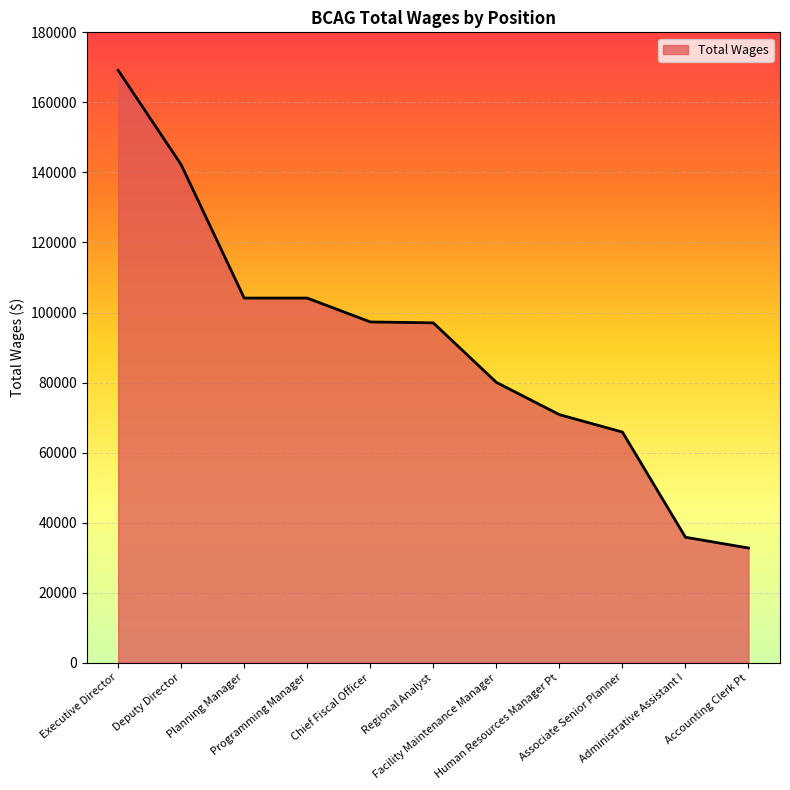

What is the minimum value shown in the chart?

32760